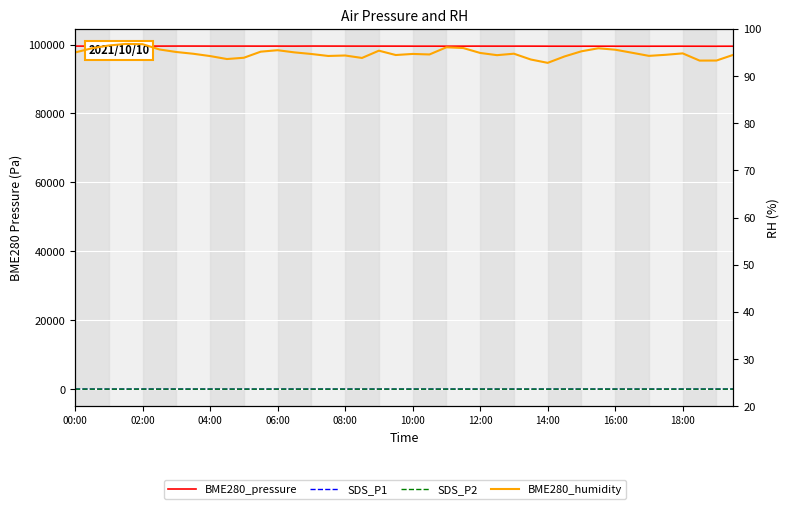

Is the value of SDS_P2 at 08:00 greater than the value of SDS_P1 at 30?

No